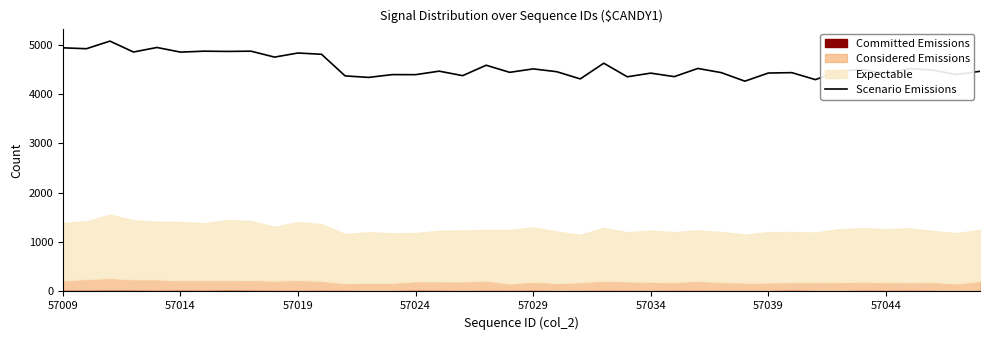

What is the average value?

4566